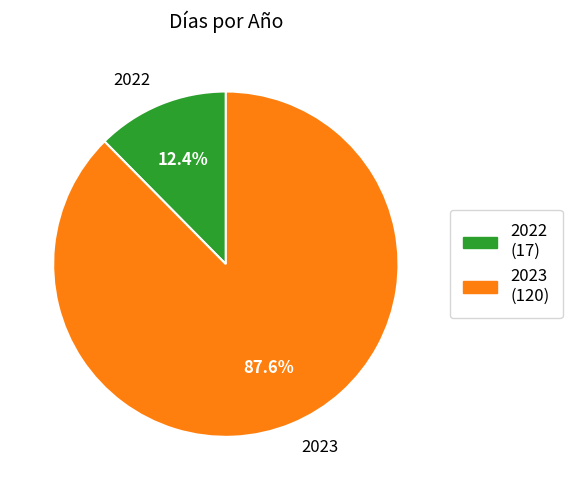

To the nearest percent, what is the difference between the 2023 and 2022 slice percentages?

75%